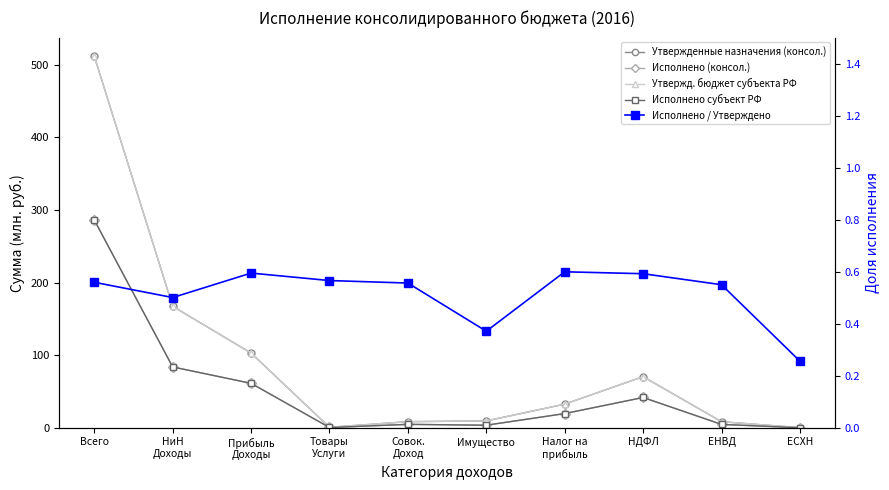

True or false: Утвержд. бюджет субъекта РФ has more than 2 points higher than both neighbors.

False